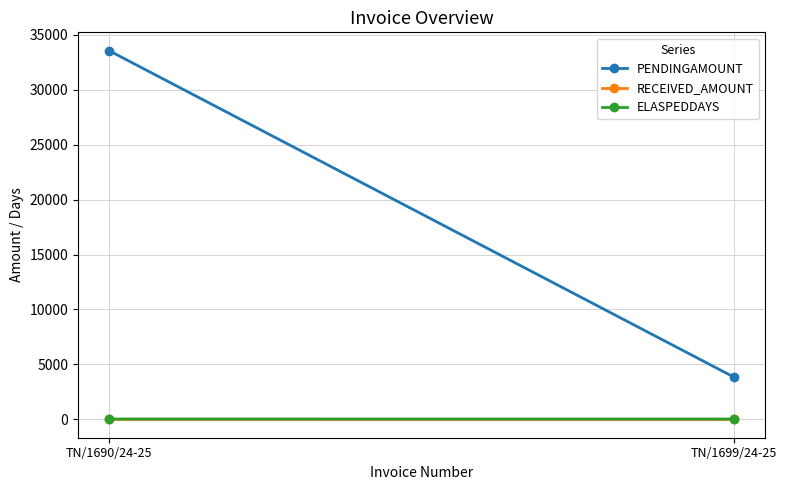

What is the total value across all series at TN/1690/24-25?

33584